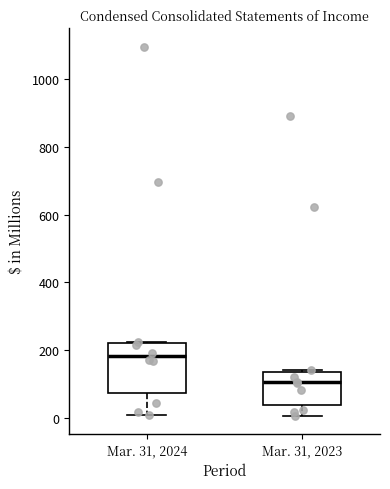

Reading left to right, transcribe this box plot: for each box, give where its median line is, the range the box spans, and where its two whiskers end, as read against the y-axis. The values are not printed on the chart, so give them approximately, as read against the axis.

Mar. 31, 2024: median 180, box 80 to 220, whiskers 0 to 220
Mar. 31, 2023: median 100, box 40 to 140, whiskers 0 to 140